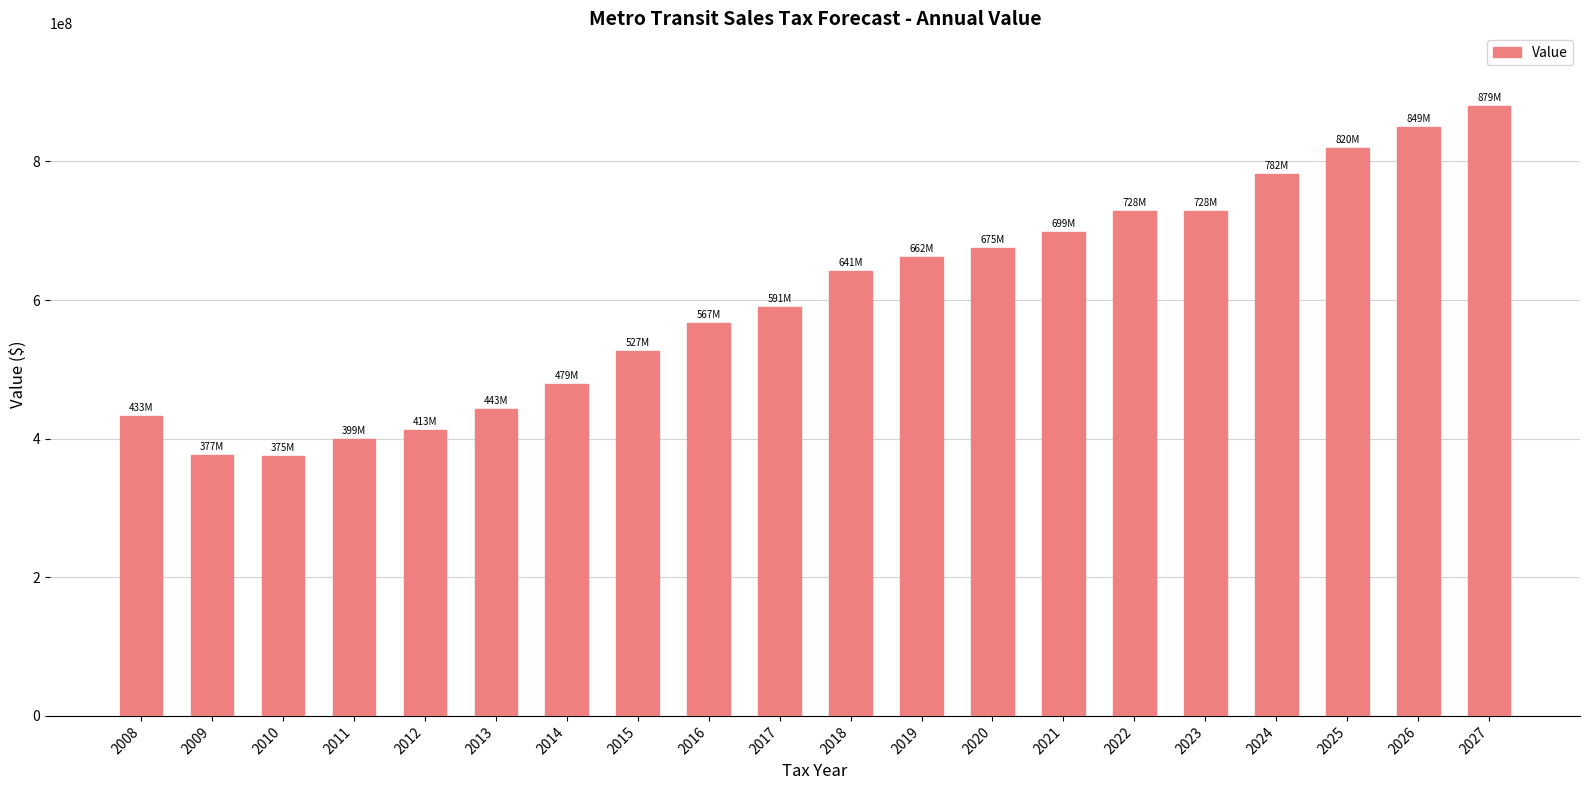

What is the ratio of the value at 2009 to the value at 2014?

0.8